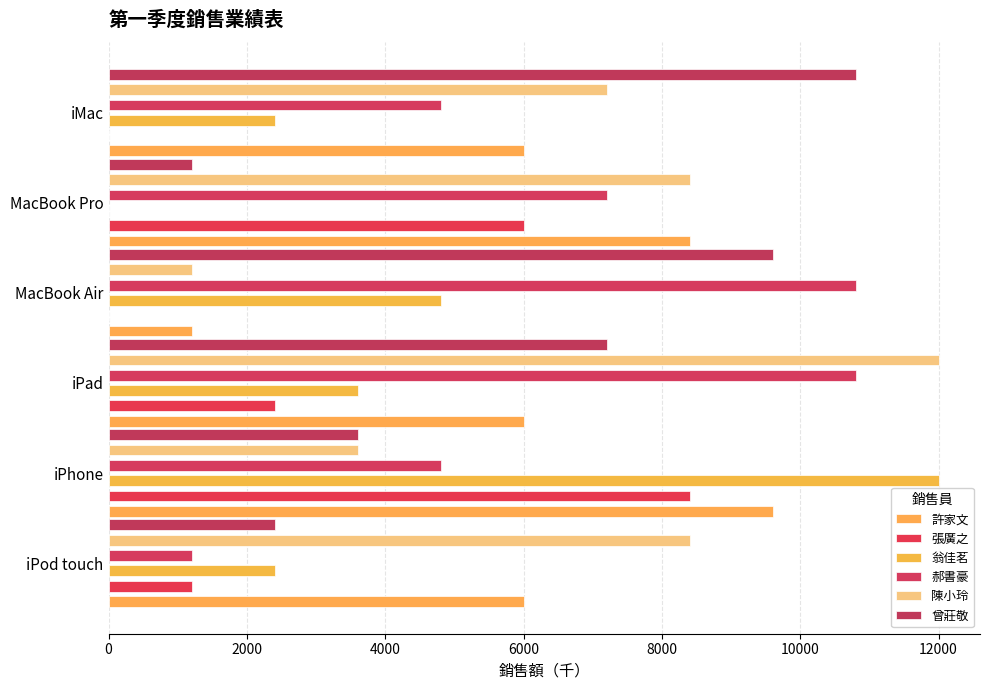

What is the sum of the 張廣之 values at iPod touch and MacBook Pro?

7200